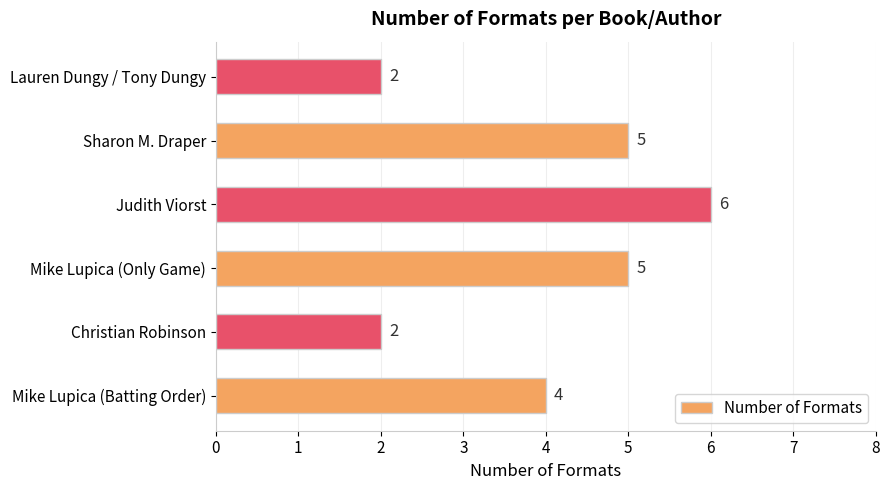

What is the greatest value displayed?

6